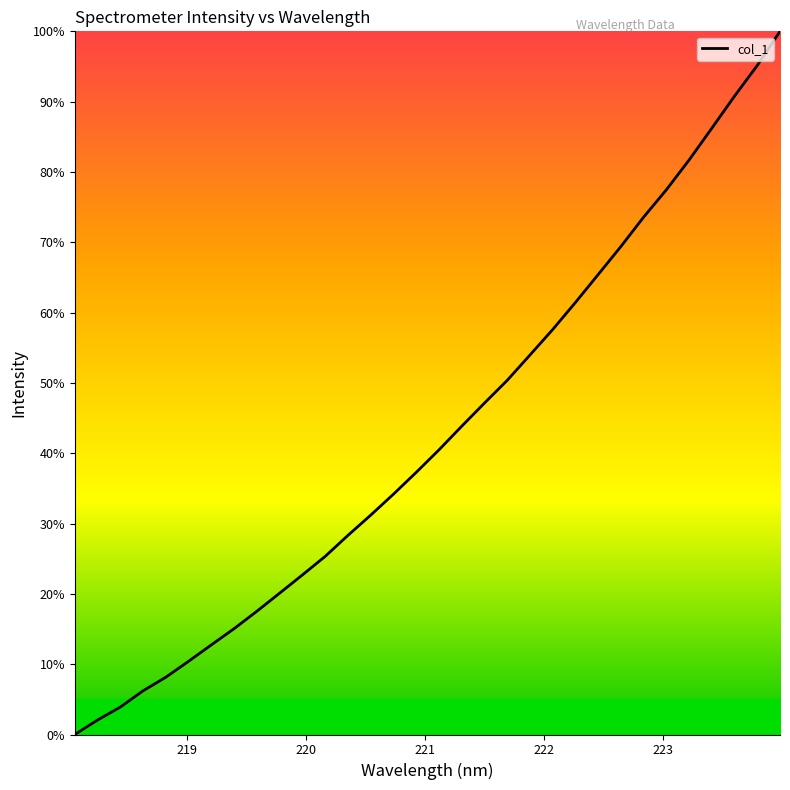

What is the greatest value displayed?

100.0